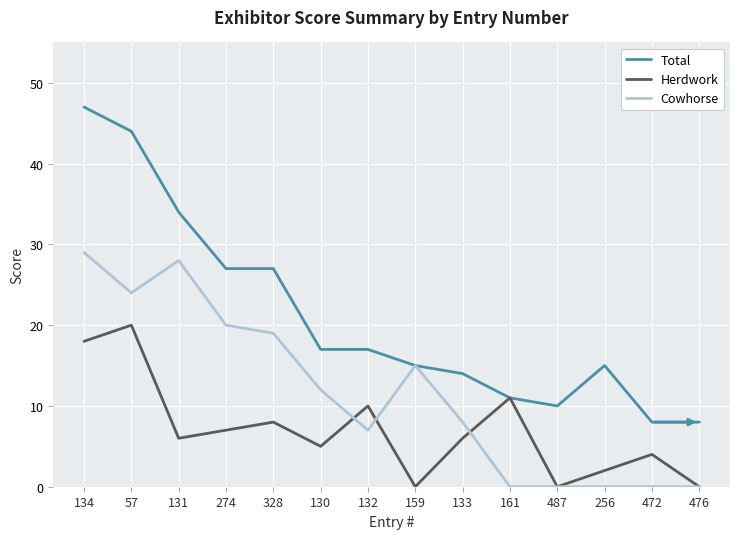

At 274, list the series in order from largest to smallest.

Total, Cowhorse, Herdwork